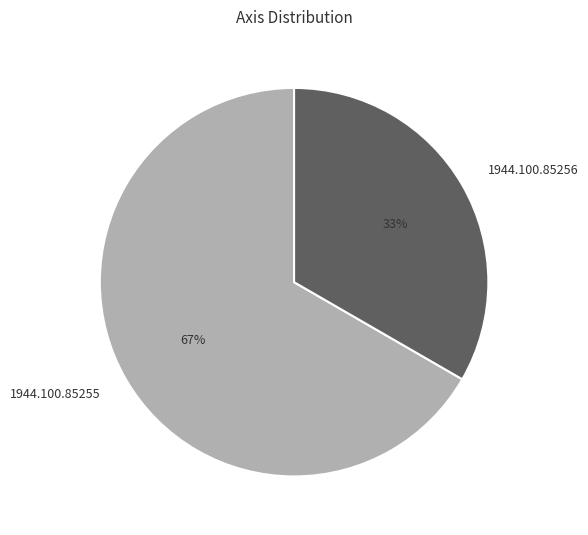

Does any single category account for the majority?

Yes